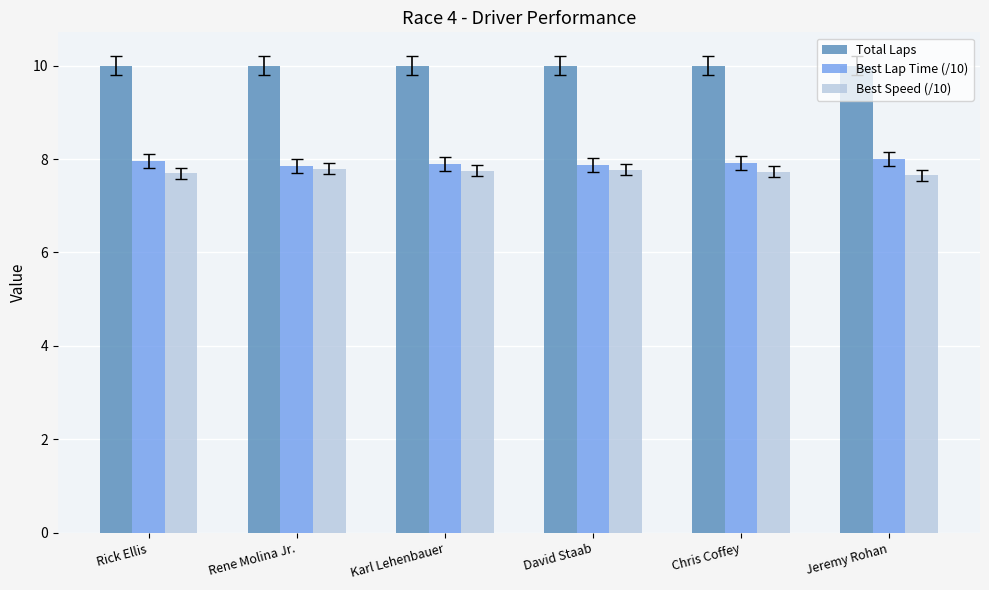

Read the Total Laps value at Jeremy Rohan.

10.0